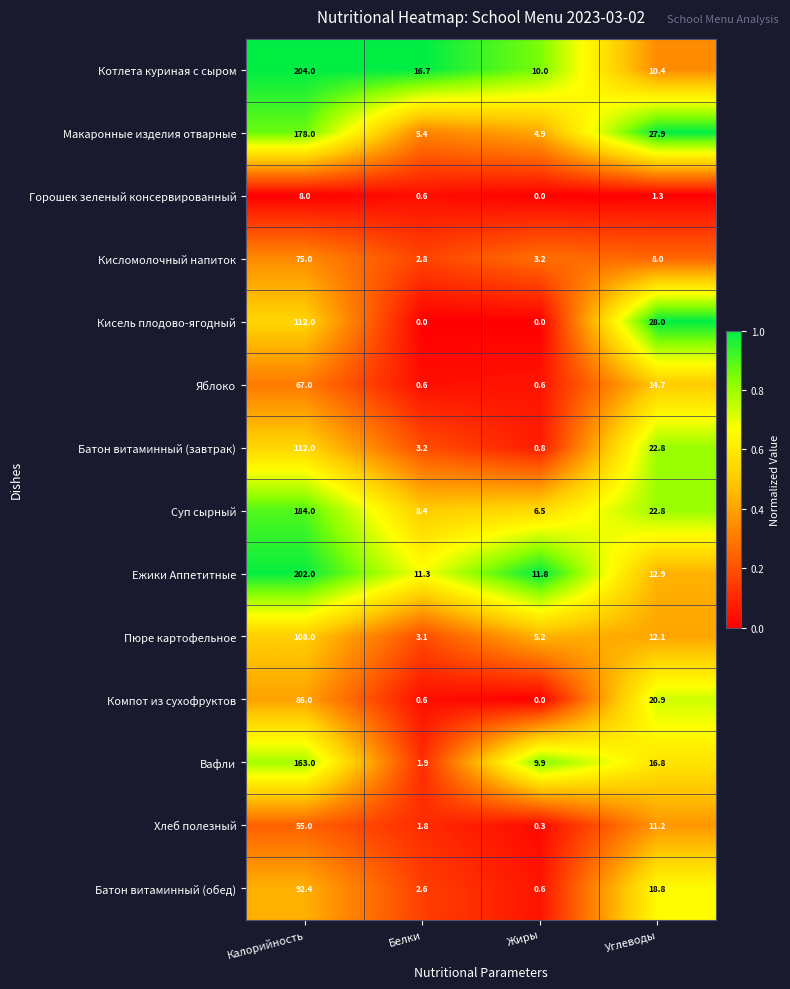

Which series has the largest total across all categories?

Котлета куриная с сыром